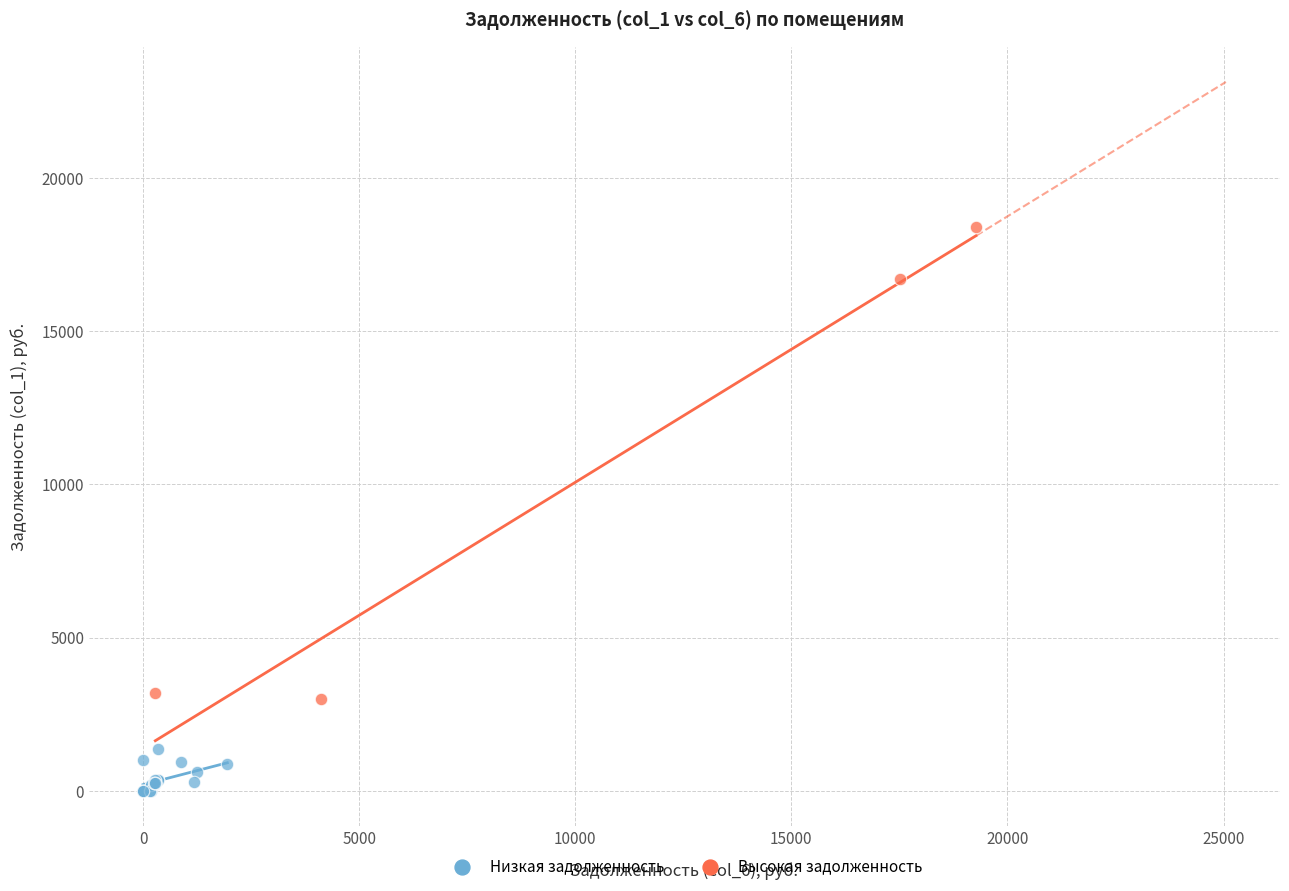

Which series reaches the minimum Y coordinate?

Низкая задолженность